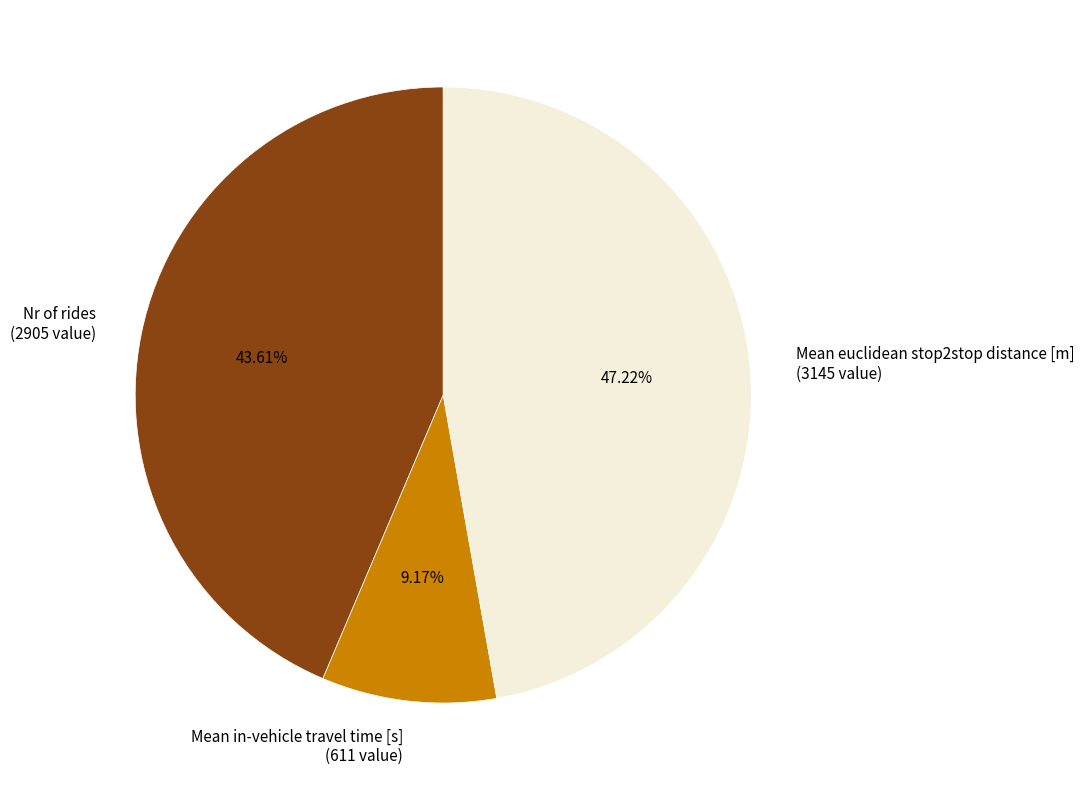

To the nearest percent, what percentage of the pie is Mean euclidean stop2stop distance [m]?

47%